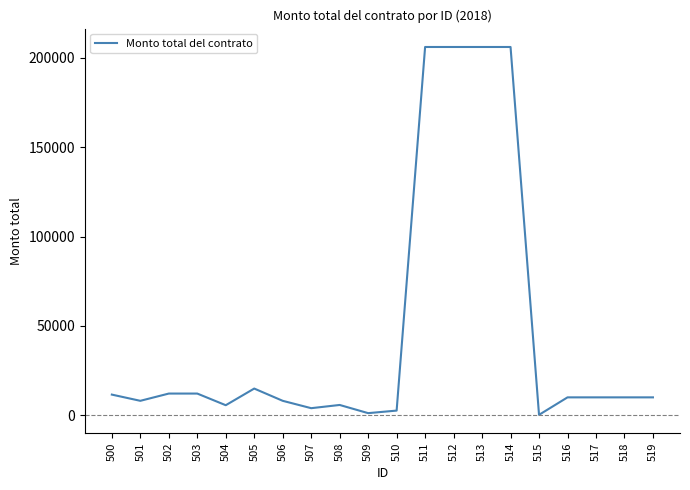

What is the difference between the maximum and minimum values?

205850.1